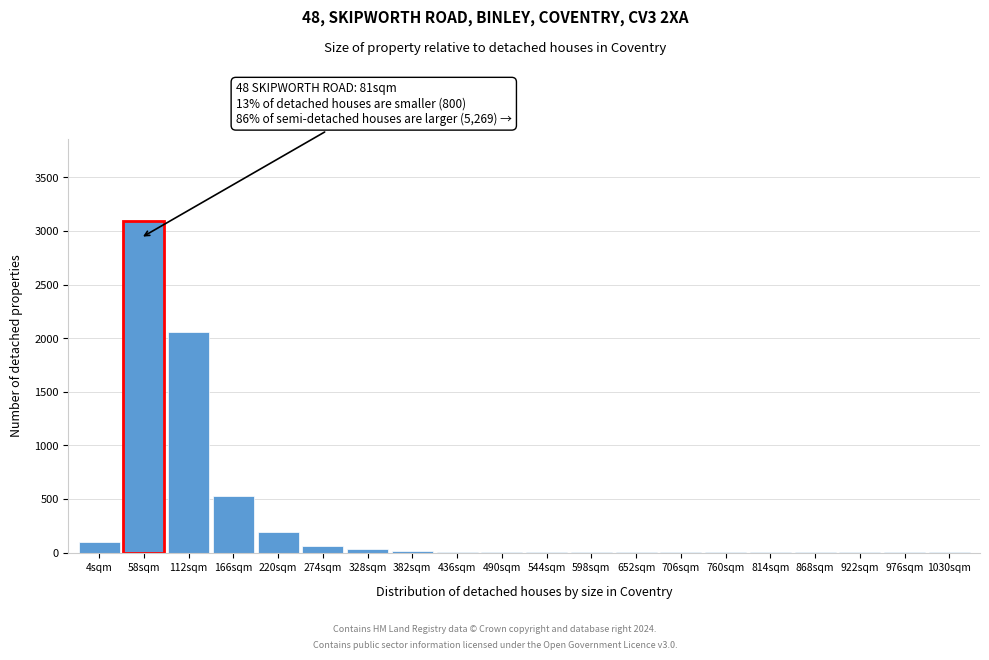

Where is the data nearest to the value 1546?

112sqm